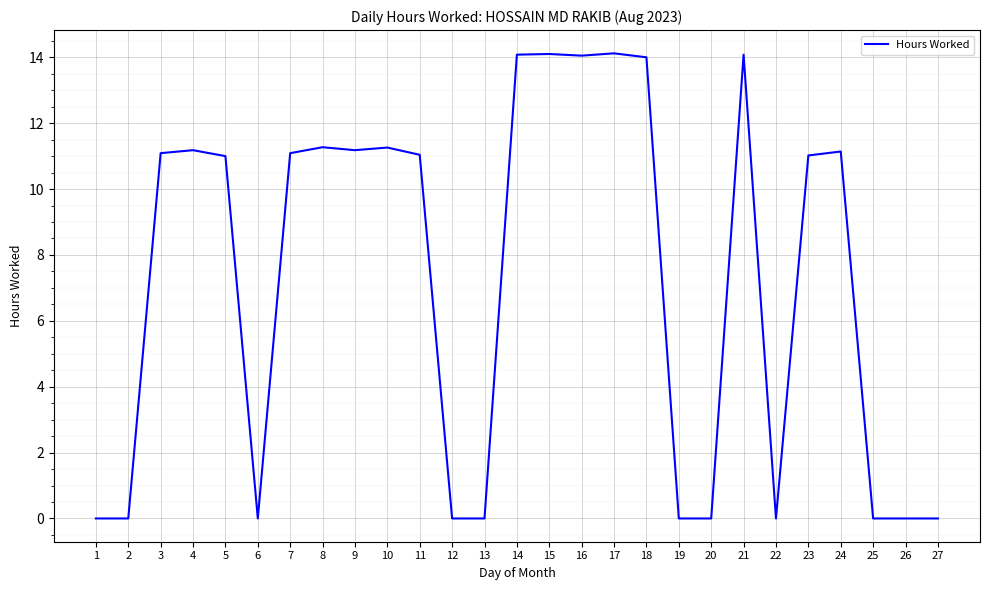

What is the greatest value displayed?

14.1